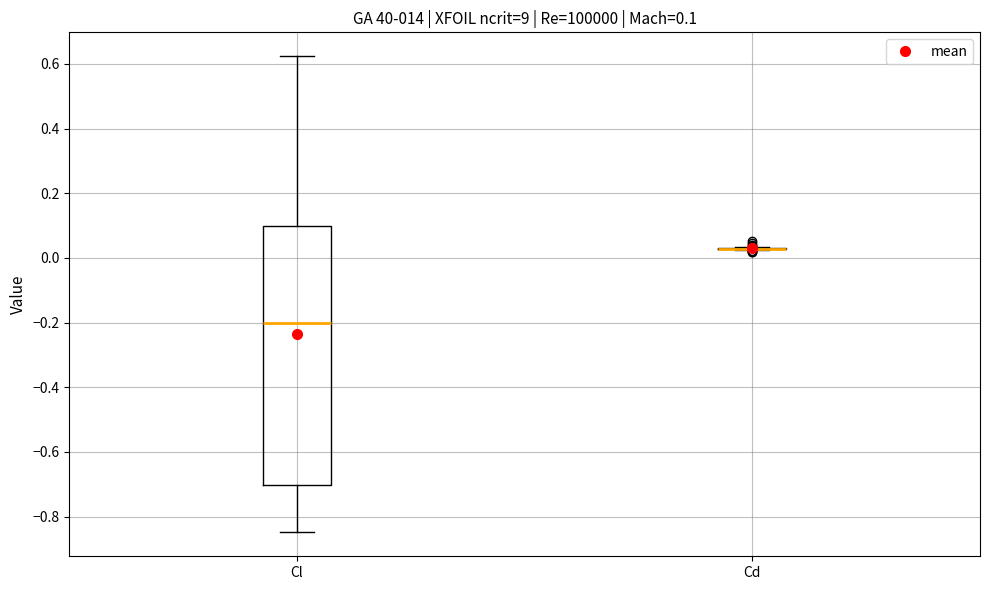

Comparing the boxes themselves (not the whiskers), which one is the tallest?

Cl